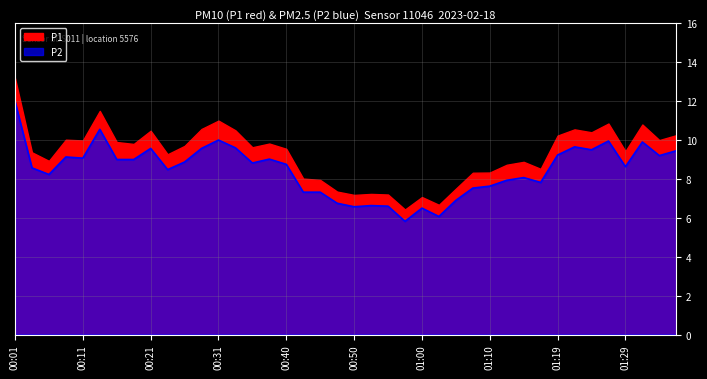

Which category has the highest value across all series?

00:01